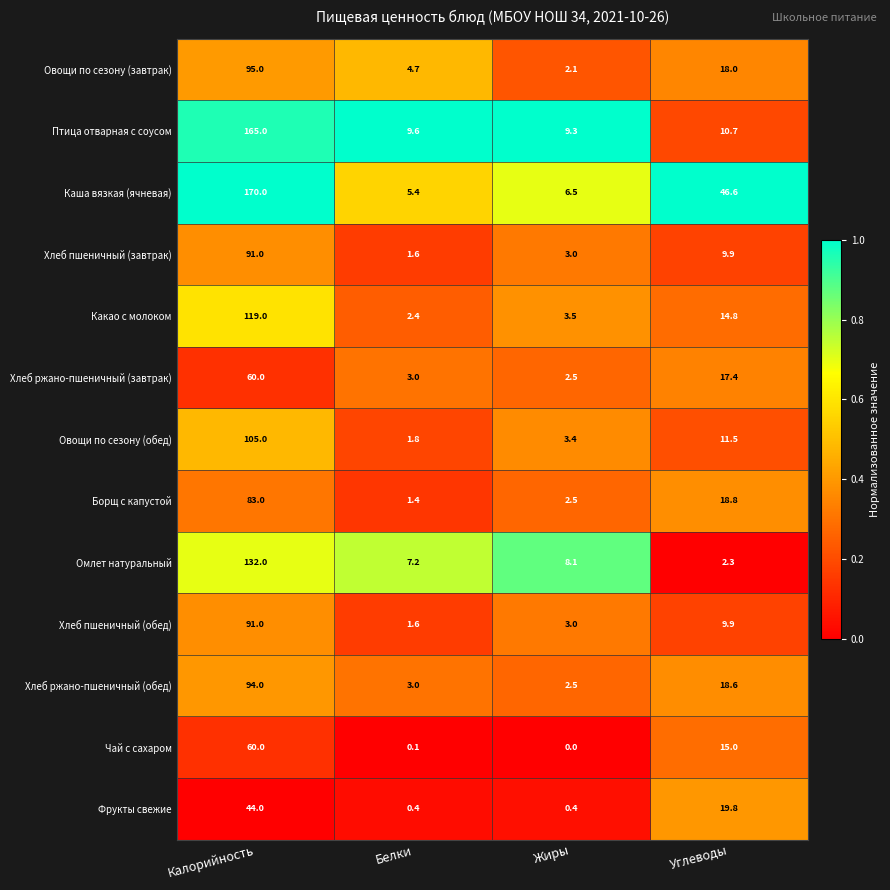

What is the sum of all Хлеб ржано-пшеничный (обед) values?

118.1